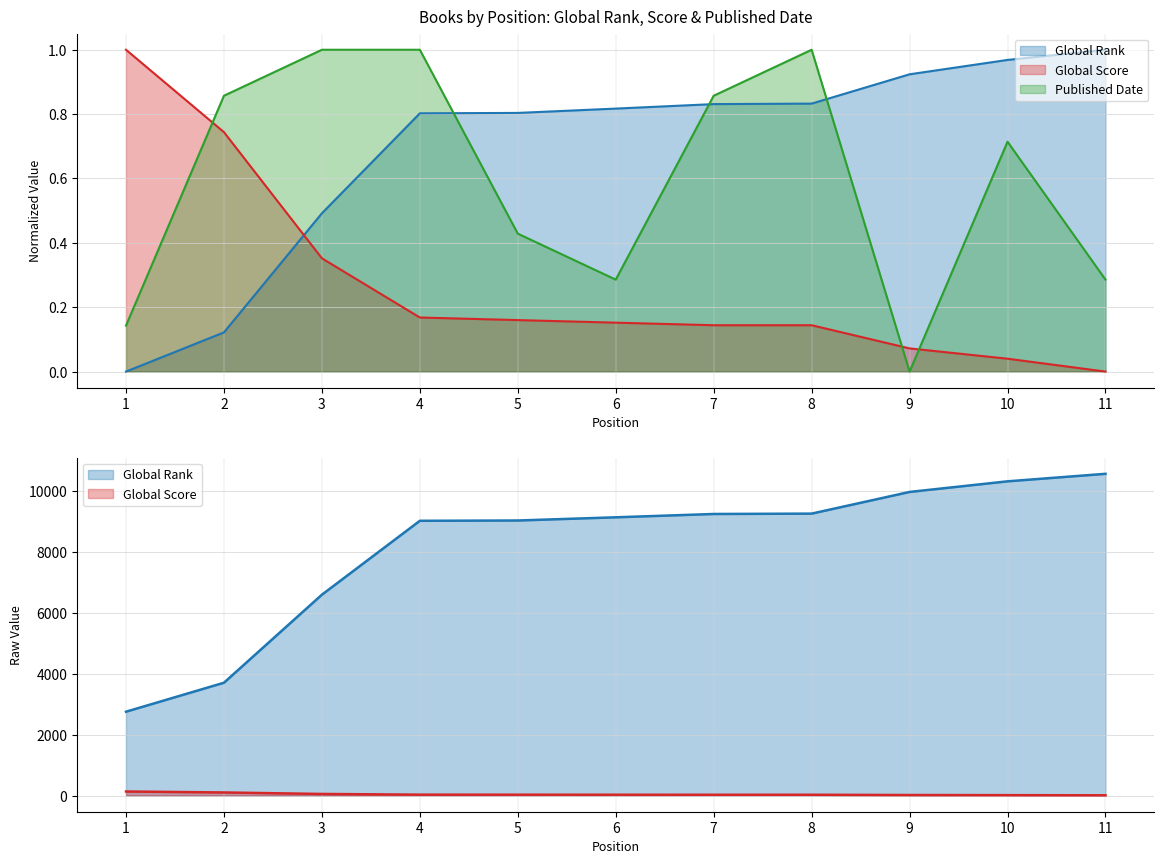

Reading left to right, list all the values displayed in this chart.

Global Rank: 1=0.0	2=0.1	3=0.5	4=0.8	5=0.8	6=0.8	7=0.8	8=0.8	9=0.9	10=1.0	11=1.0
Global Score: 1=1.0	2=0.7	3=0.4	4=0.2	5=0.2	6=0.2	7=0.1	8=0.1	9=0.1	10=0.0	11=0.0
Published Date: 1=0.1	2=0.9	3=1.0	4=1.0	5=0.4	6=0.3	7=0.9	8=1.0	9=0.0	10=0.7	11=0.3